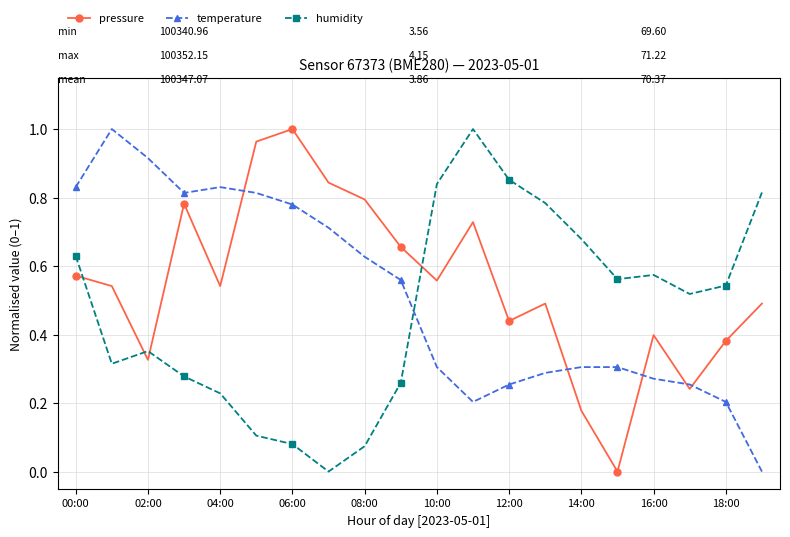

How many interior local valleys does the pressure series have?

6